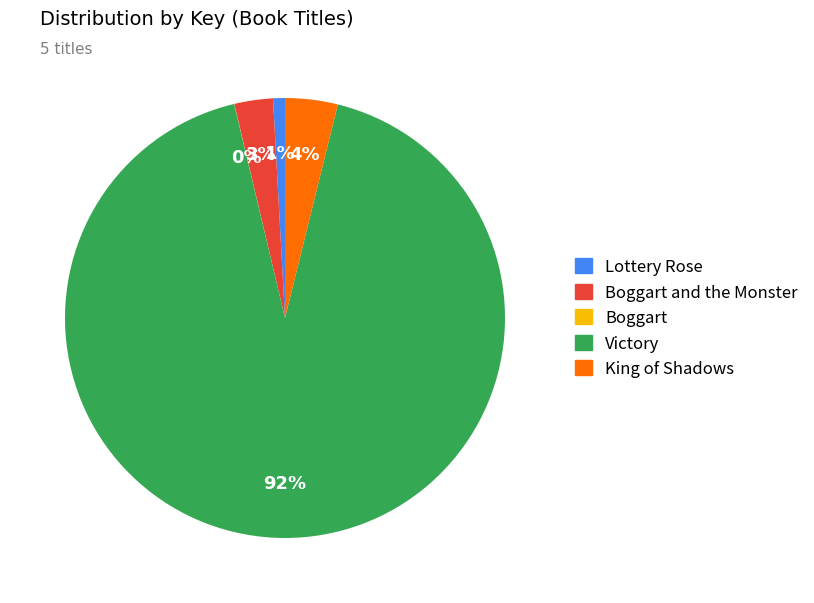

Which has a higher value, King of Shadows or Lottery Rose?

King of Shadows